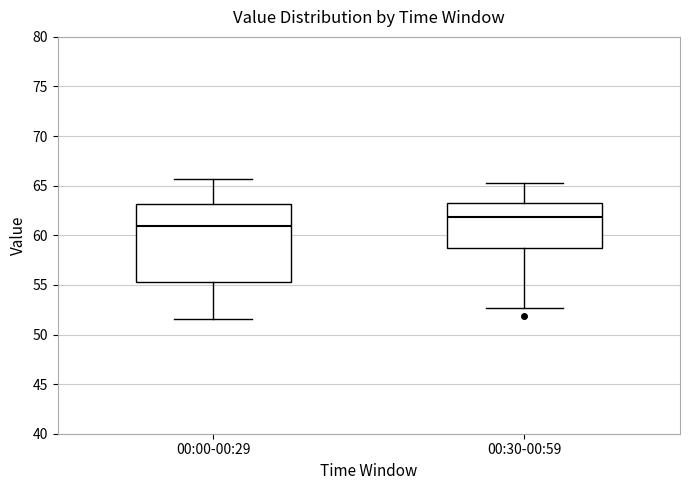

Reading left to right, transcribe this box plot: for each box, give where its median line is, the range the box spans, and where its two whiskers end, as read against the y-axis. The values are not printed on the chart, so give them approximately, as read against the axis.

00:00-00:29: median 61.0, box 55.5 to 63.0, whiskers 51.5 to 65.5
00:30-00:59: median 62.0, box 59.0 to 63.5, whiskers 52.5 to 65.5